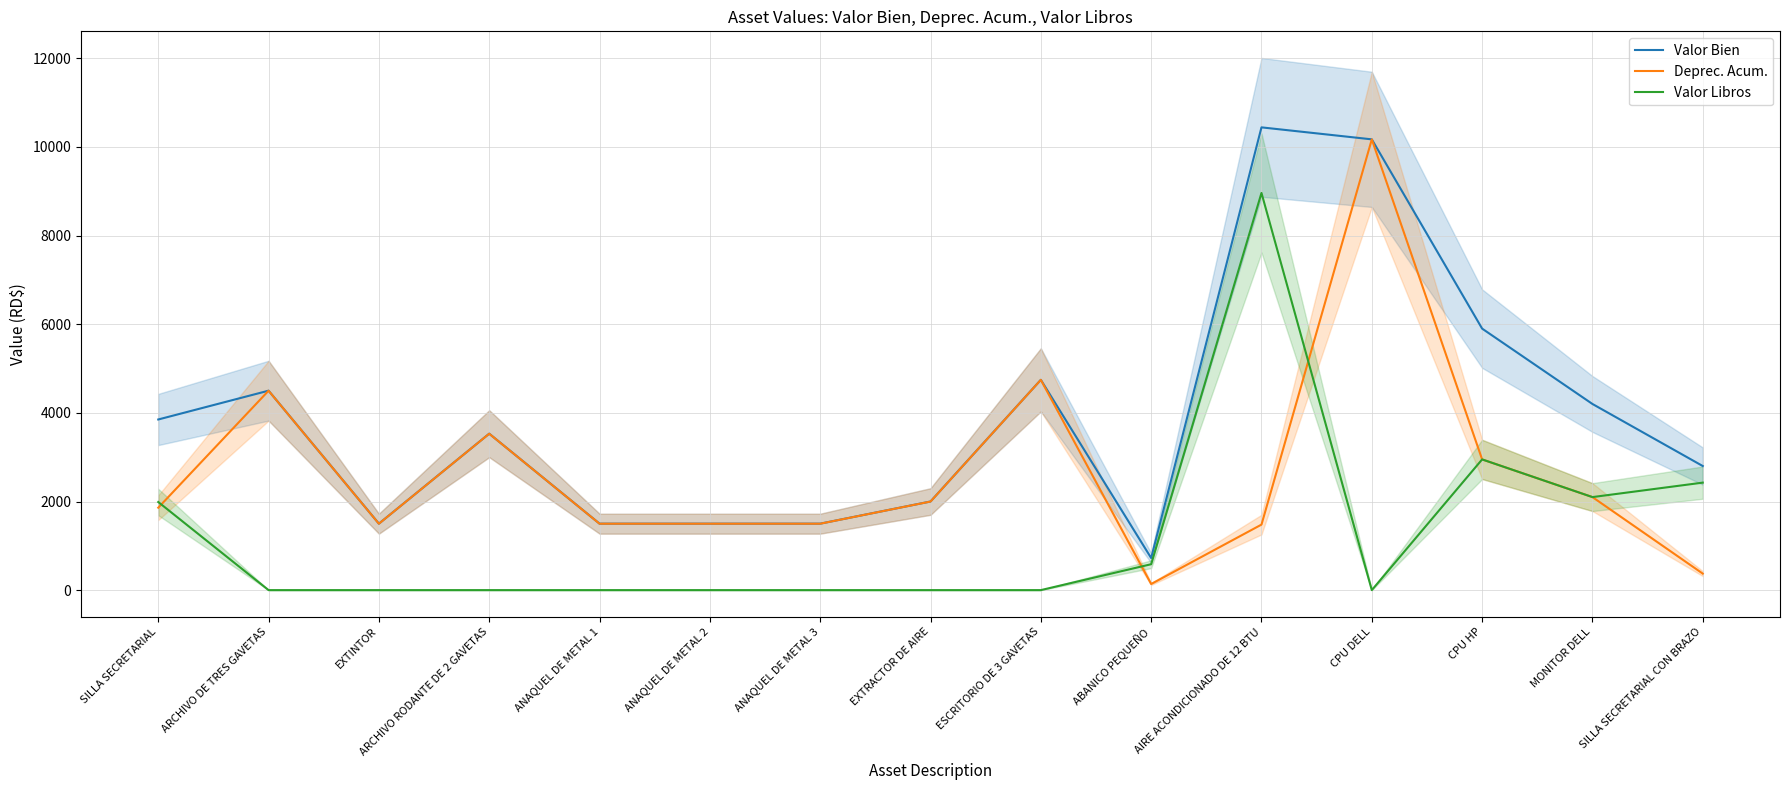

Reading left to right, transcribe all the data shown in this chart.

Valor Bien: 3850.0	4500.0	1500.0	3530.0	1500.0	1500.0	1500.0	2000.0	4745.0	725.0	10440.0	10169.5	5900.0	4200.0	2800.0
Deprec. Acum.: 1860.3	4499.0	1499.0	3529.0	1499.0	1499.0	1499.0	1999.0	4744.0	138.8	1478.9	10168.5	2949.5	2099.5	373.2
Valor Libros: 1988.7	1.0	1.0	1.0	1.0	1.0	1.0	1.0	1.0	585.2	8960.1	1.0	2949.5	2099.5	2425.8